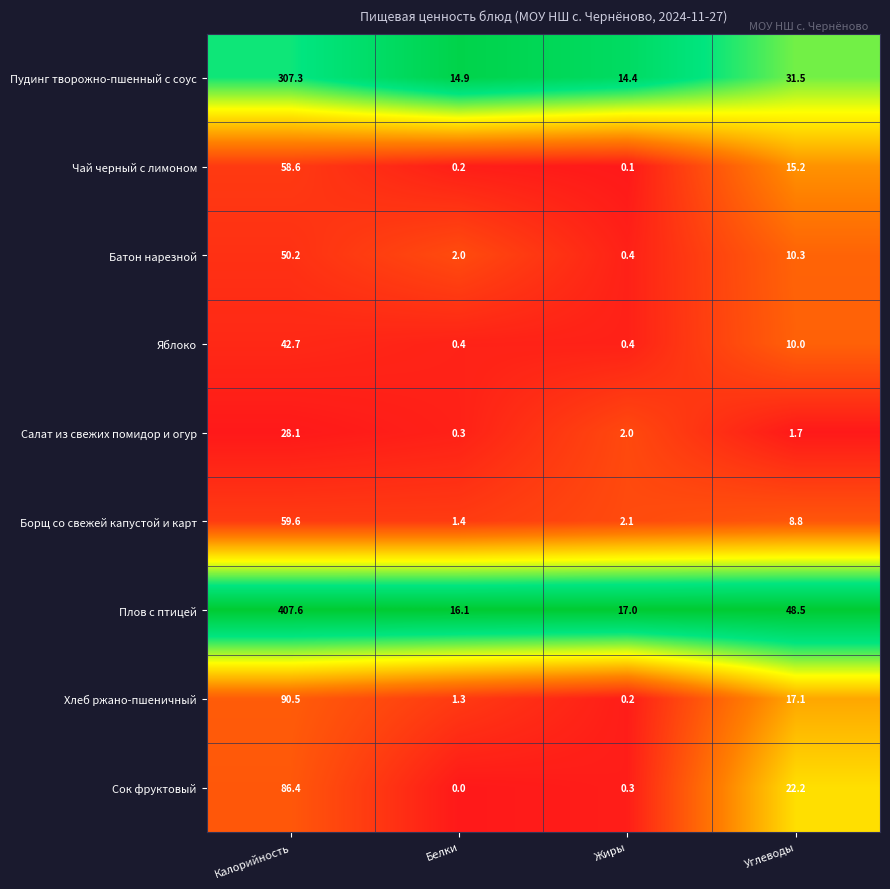

Is it true that Яблоко equals 2.7 at Углеводы?

False